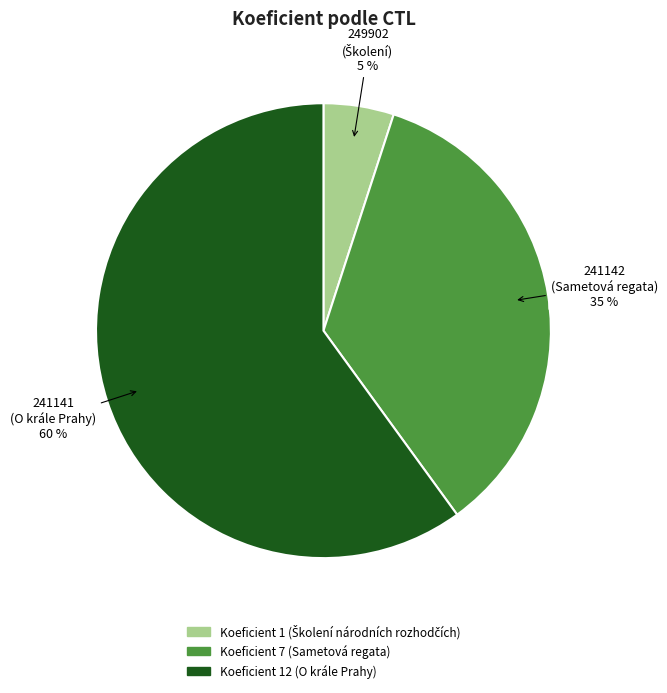

How many slices are in this pie chart?

3